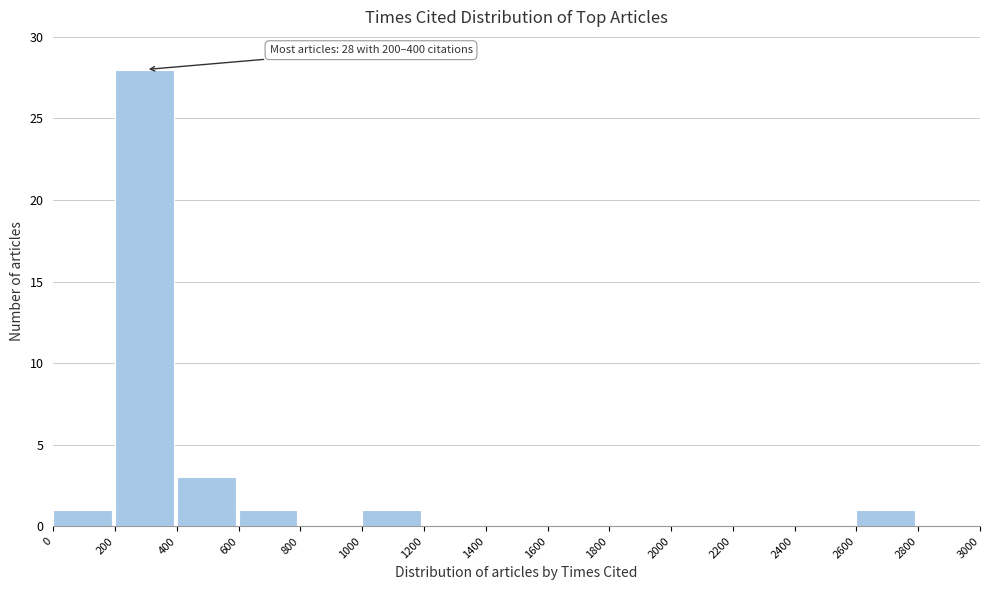

Which range on the x-axis has the tallest bar?

200 to 400